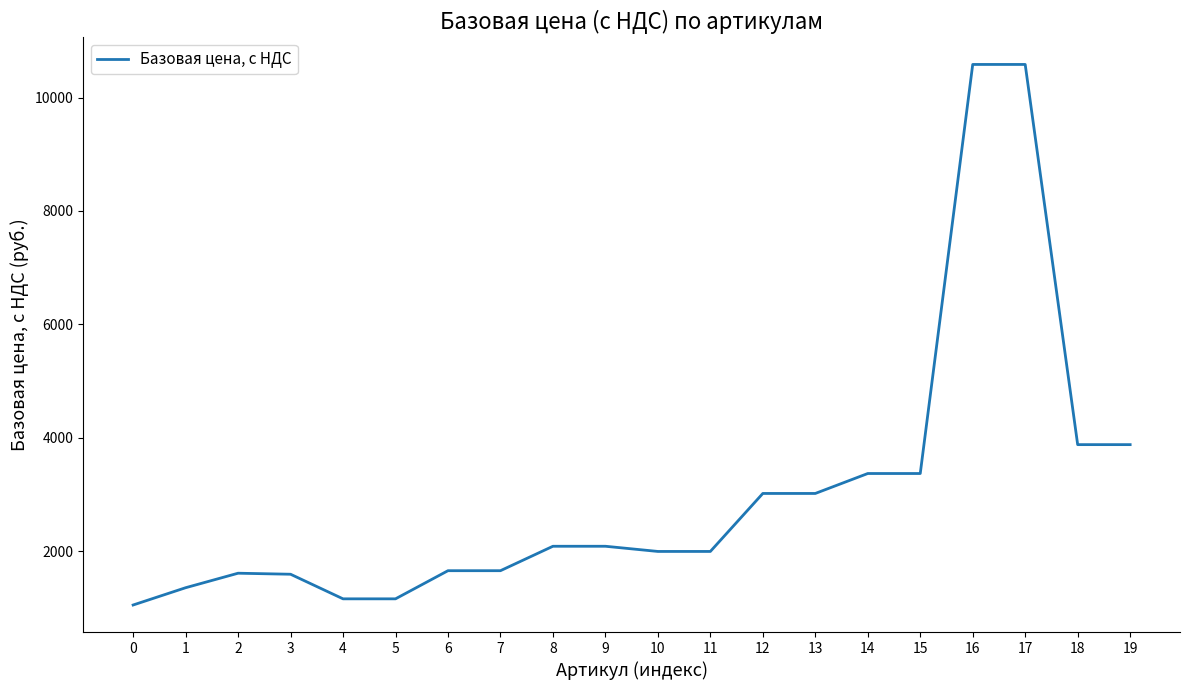

What is the ratio of the value at 13 to the value at 2?

1.9